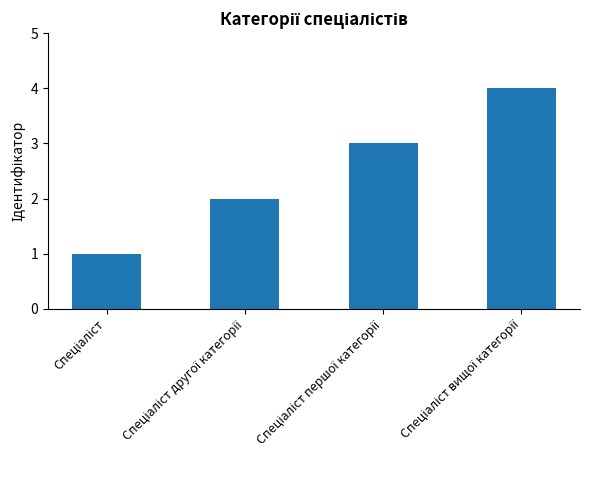

What is the greatest value displayed?

4